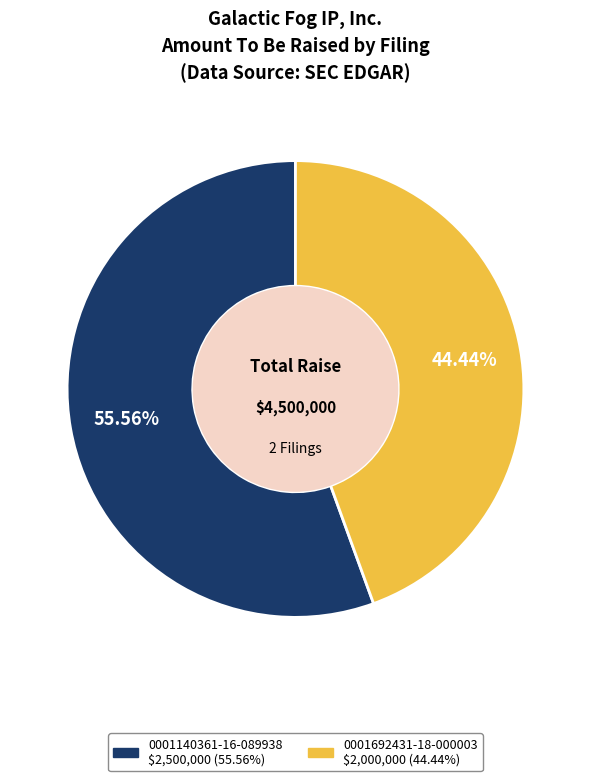

Rank the categories by value from highest to lowest.

0001140361-16-089938, 0001692431-18-000003